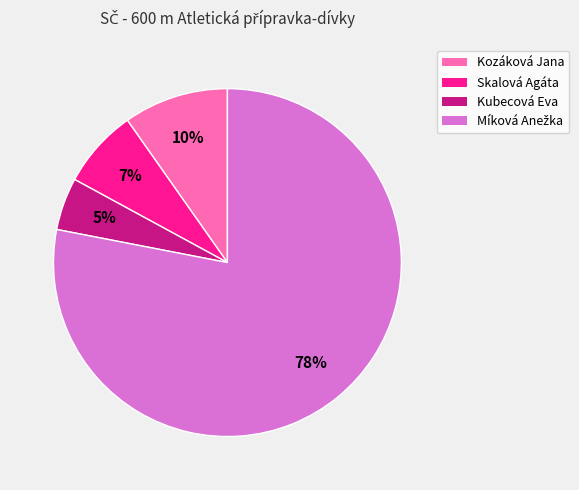

Does any single category account for the majority?

Yes